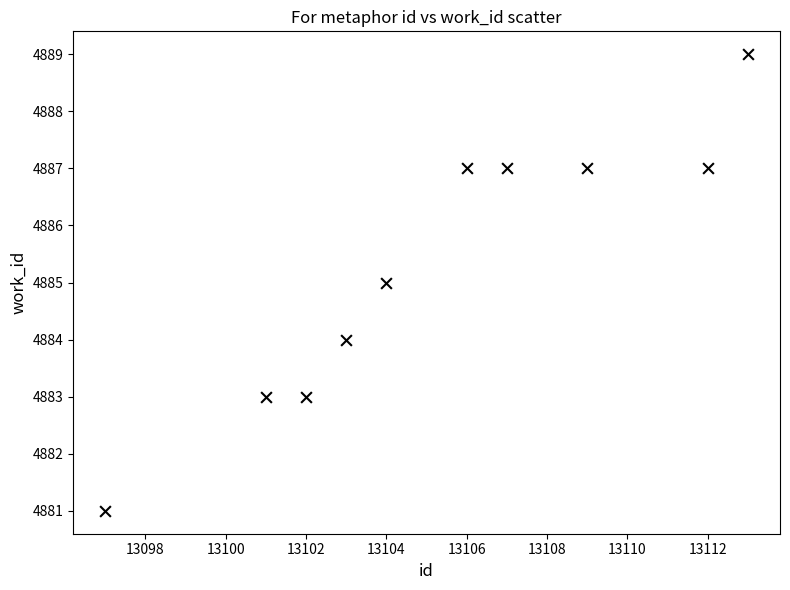

What is the average X value?

13105